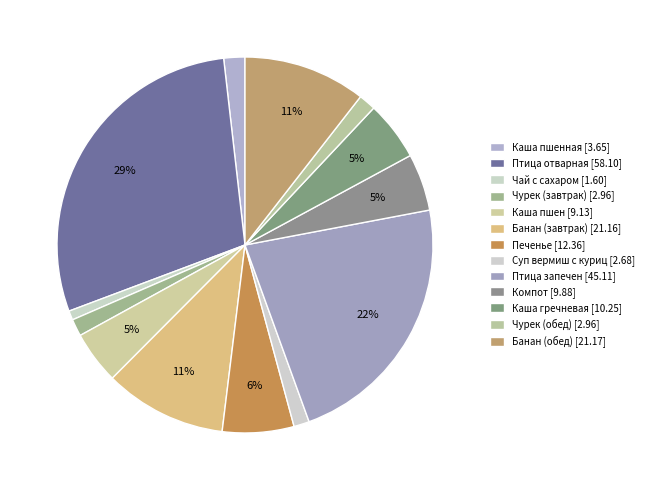

What is the smallest slice in the pie chart?

Чай с сахаром